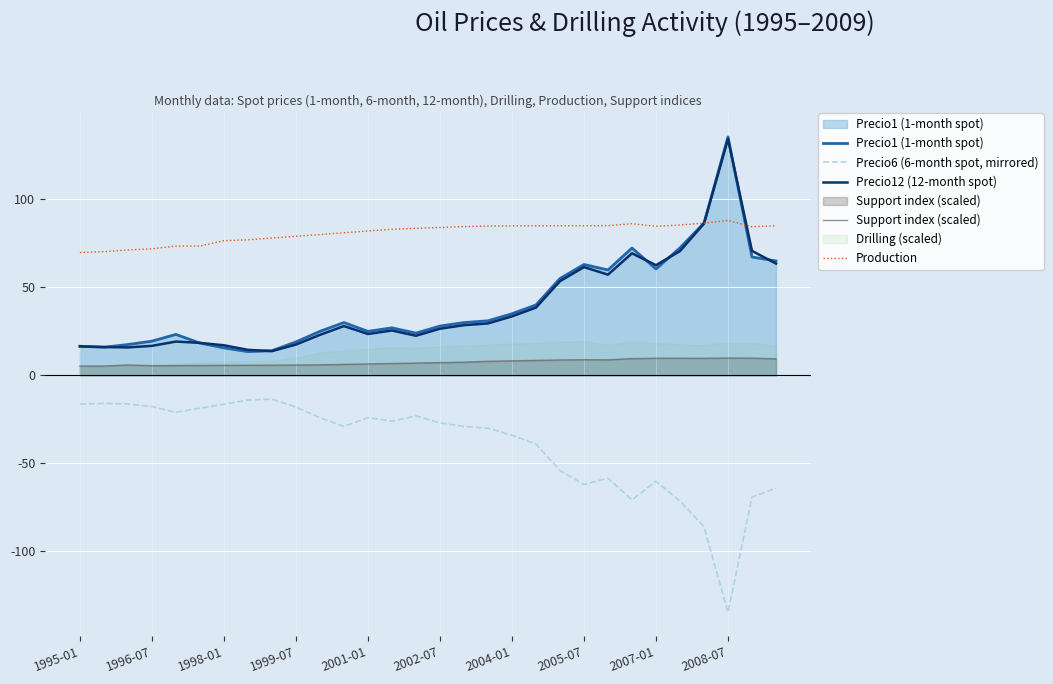

What is the minimum value for Precio12 (12-month spot)?

13.8